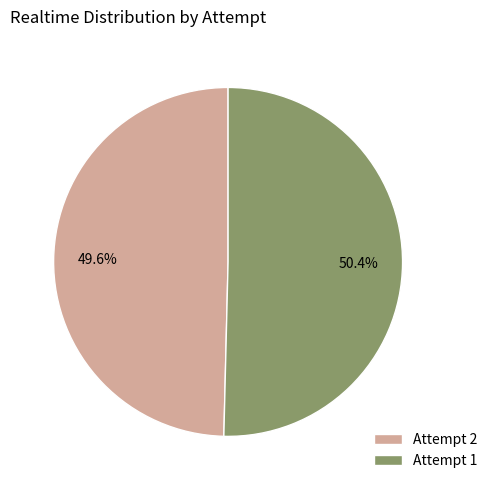

Rank the categories by value from lowest to highest.

Attempt 2, Attempt 1